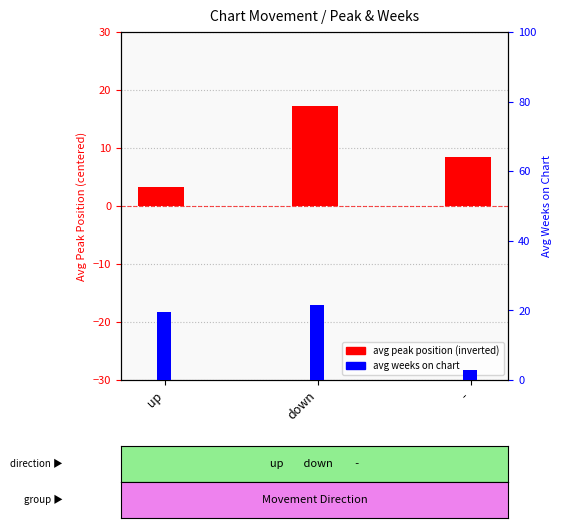

Reading left to right, list all the values displayed in this chart.

avg peak position (inverted): up=3.3	down=17.3	-=8.4
avg weeks on chart: up=19.6	down=21.7	-=2.9